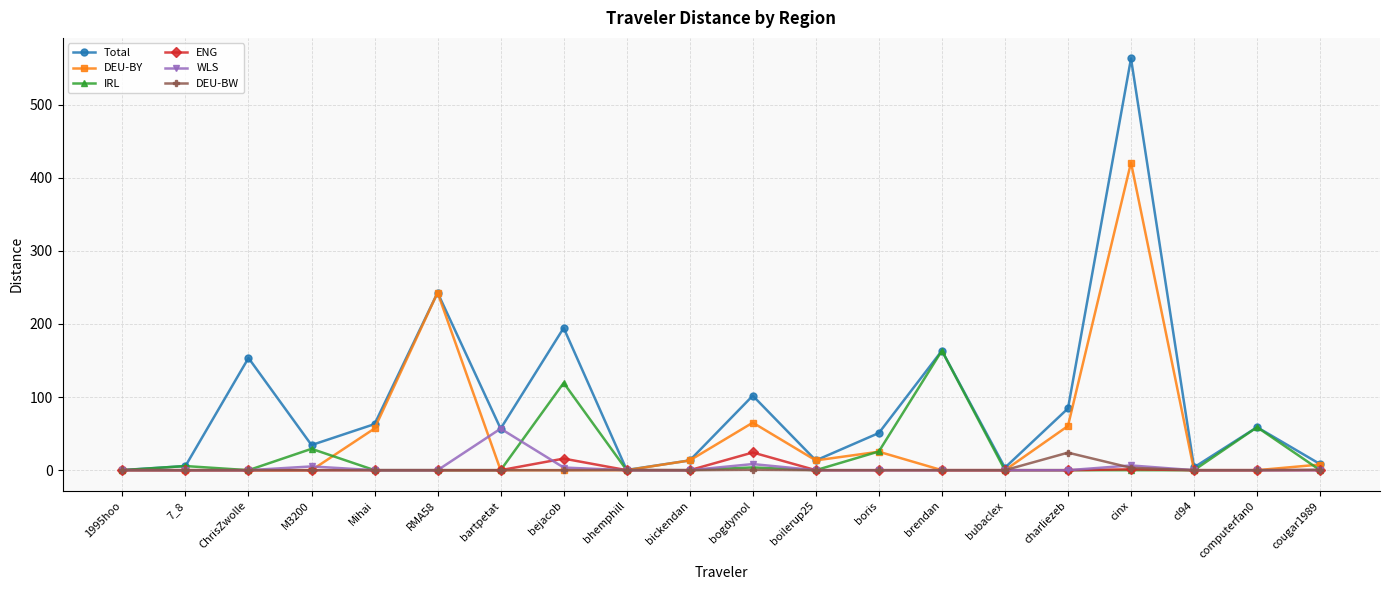

What is the label of the 10th point from the right?

bogdymol